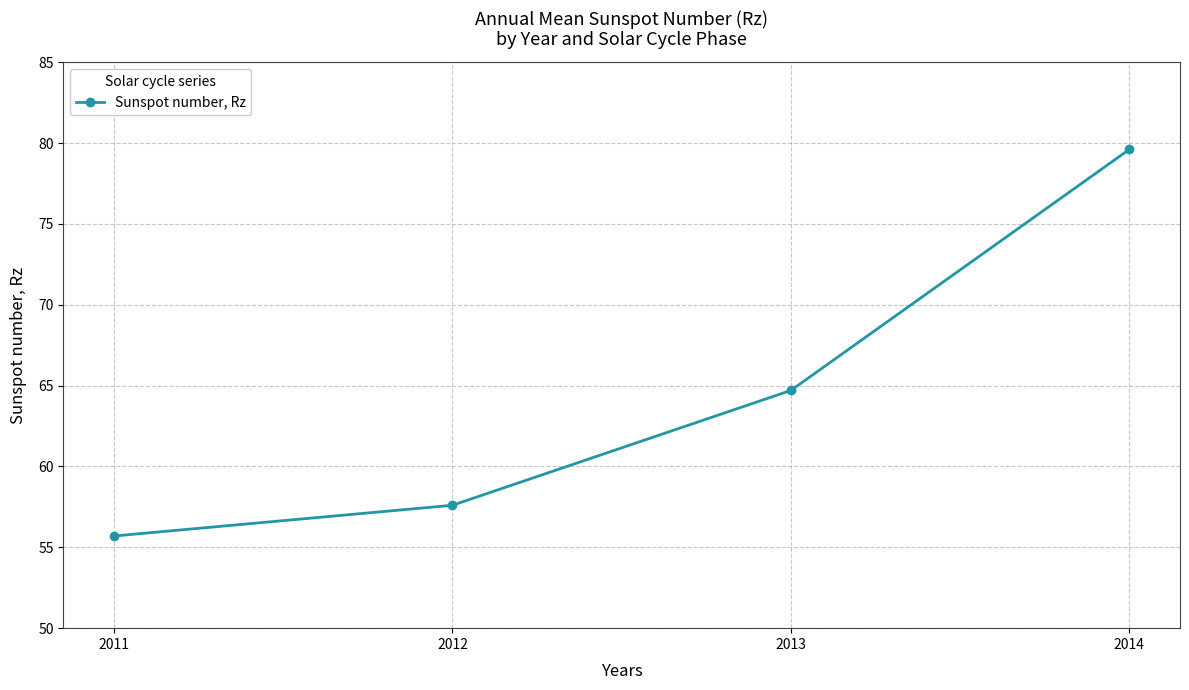

List the labels in order of value, largest first.

2014, 2013, 2012, 2011